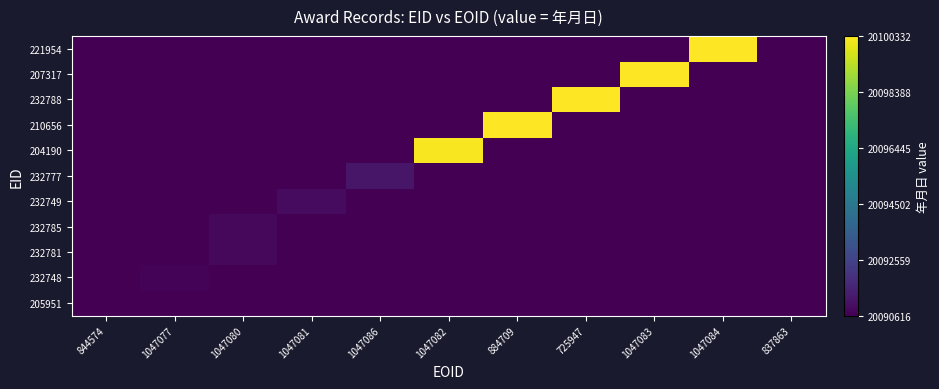

What is the total value across all series at 1047080?

220997158